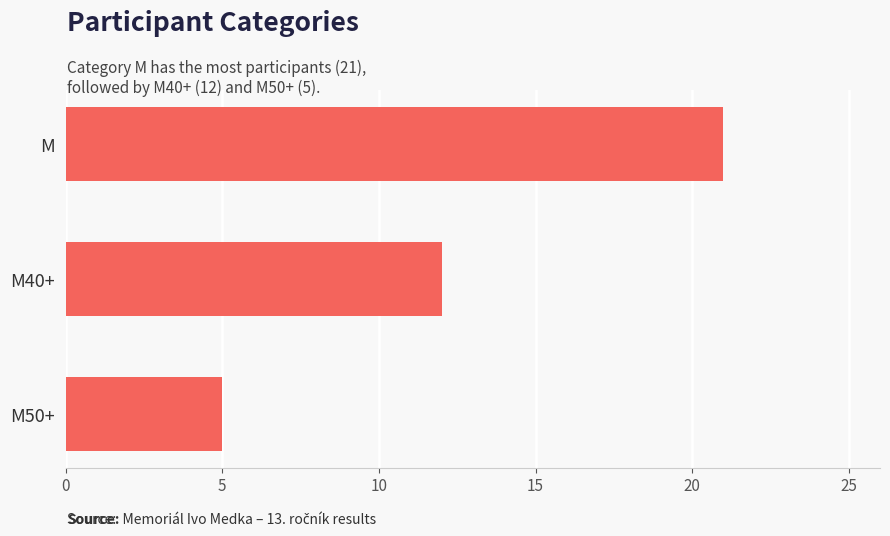

Count the values in the range 5 to 21.

3